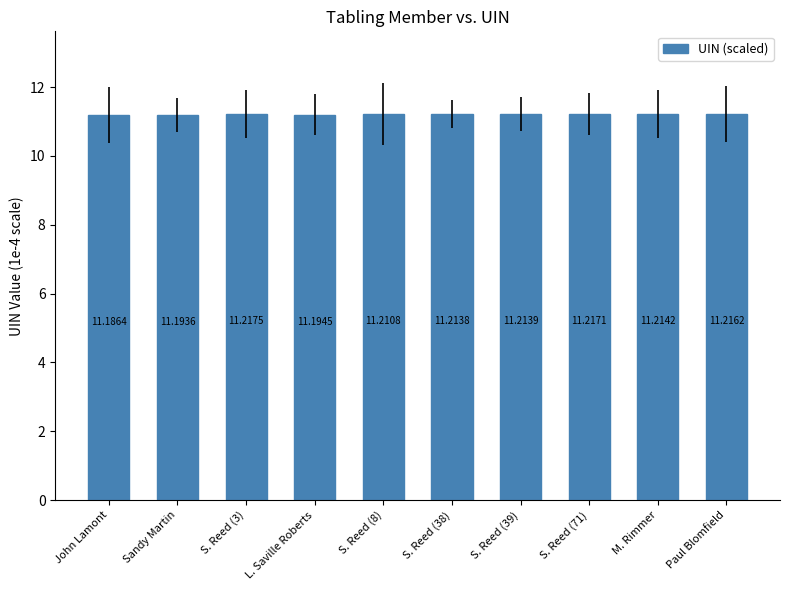

Reading left to right, extract all data points from this chart.

John Lamont=11.2	Sandy Martin=11.2	S. Reed (3)=11.2	L. Saville Roberts=11.2	S. Reed (8)=11.2	S. Reed (38)=11.2	S. Reed (39)=11.2	S. Reed (71)=11.2	M. Rimmer=11.2	Paul Blomfield=11.2